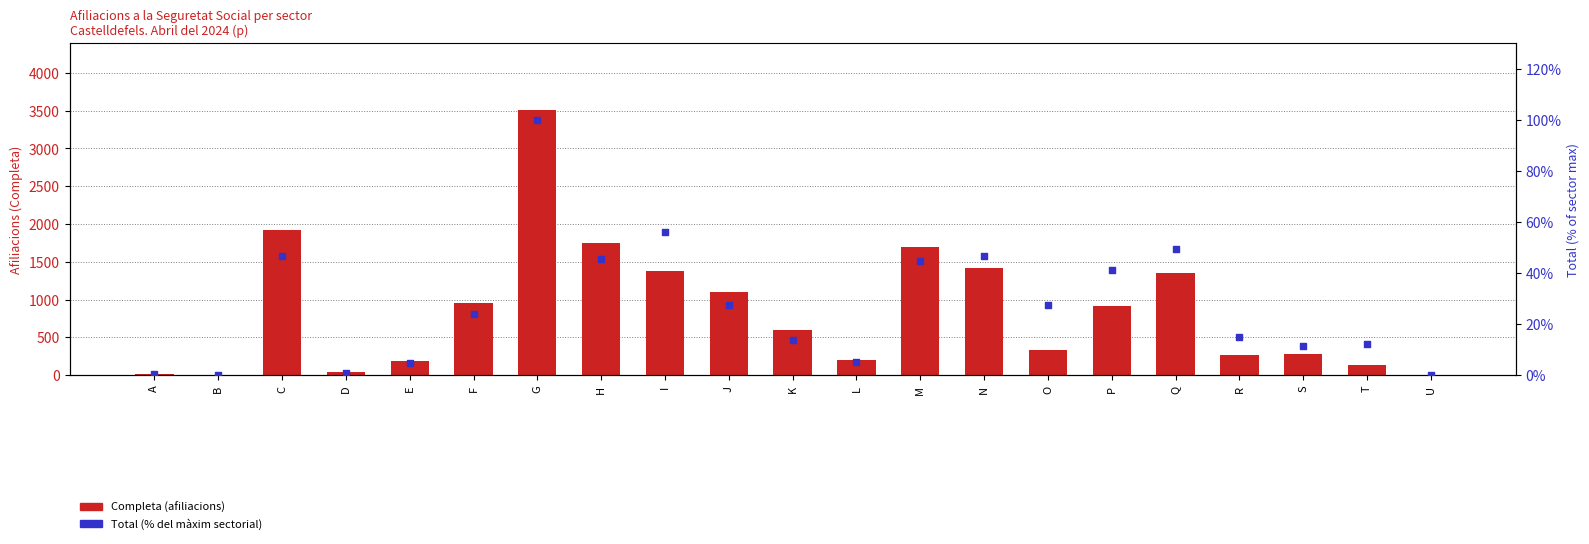

Is the value of Completa at N greater than the value of Total (% of max) at L?

Yes